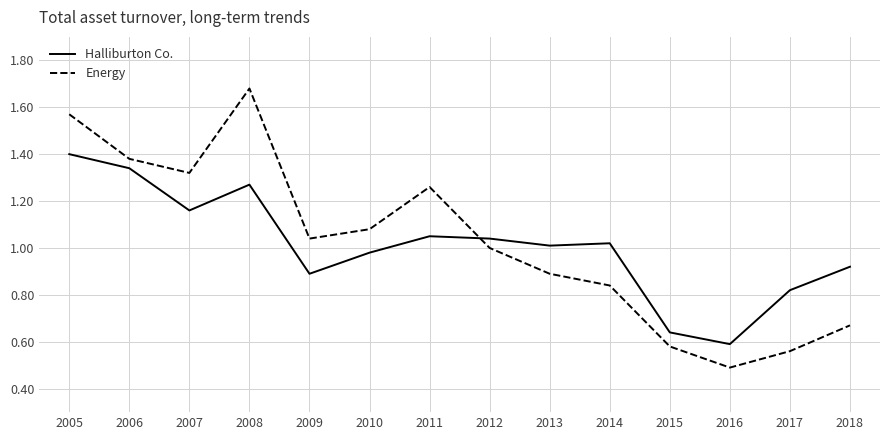

Which category has the lowest value across all series?

2016